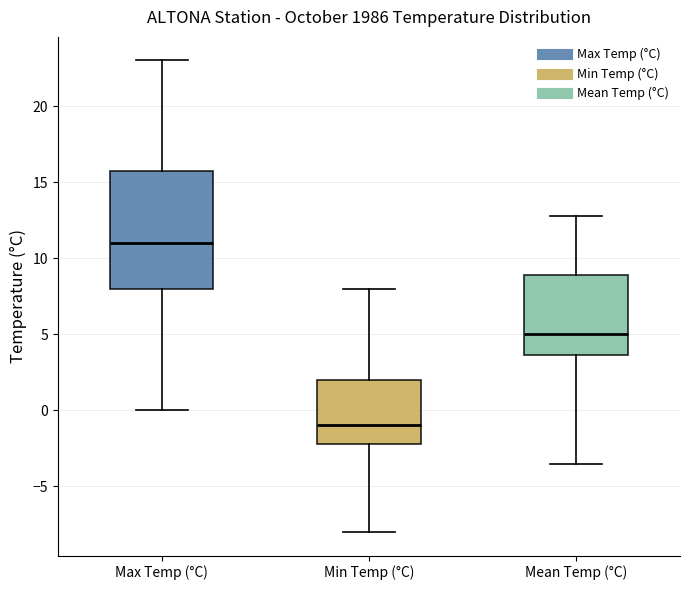

Which box's median line is the lowest?

Min Temp (°C)